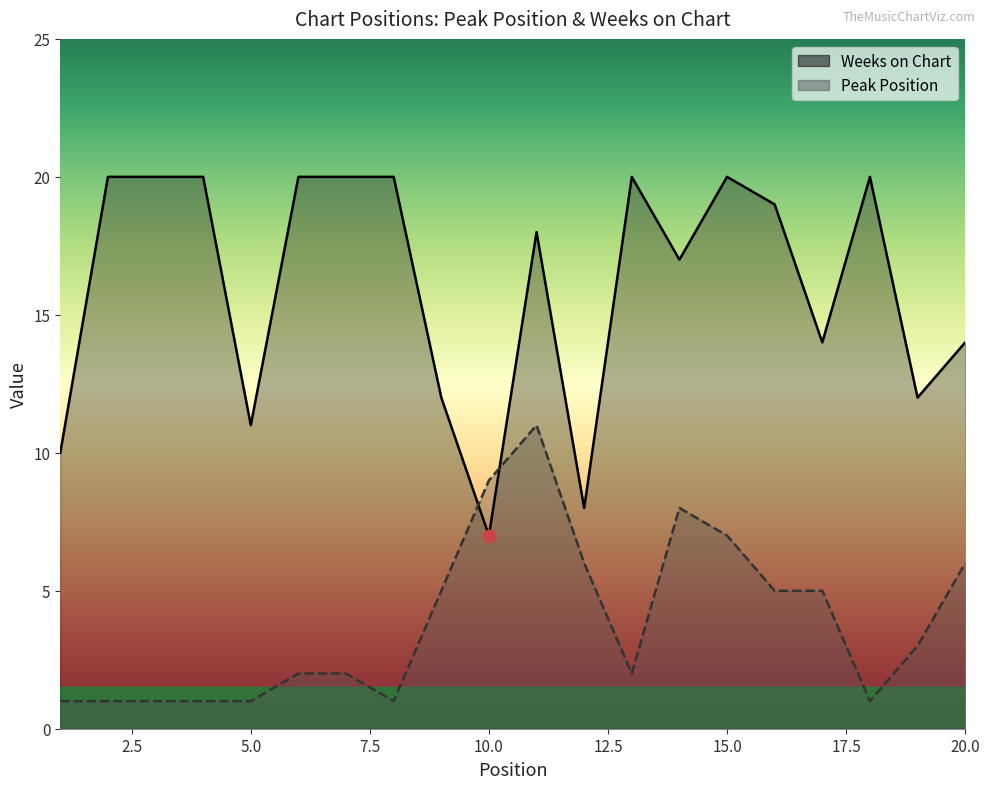

Which series contains the lowest Y value?

Peak Position